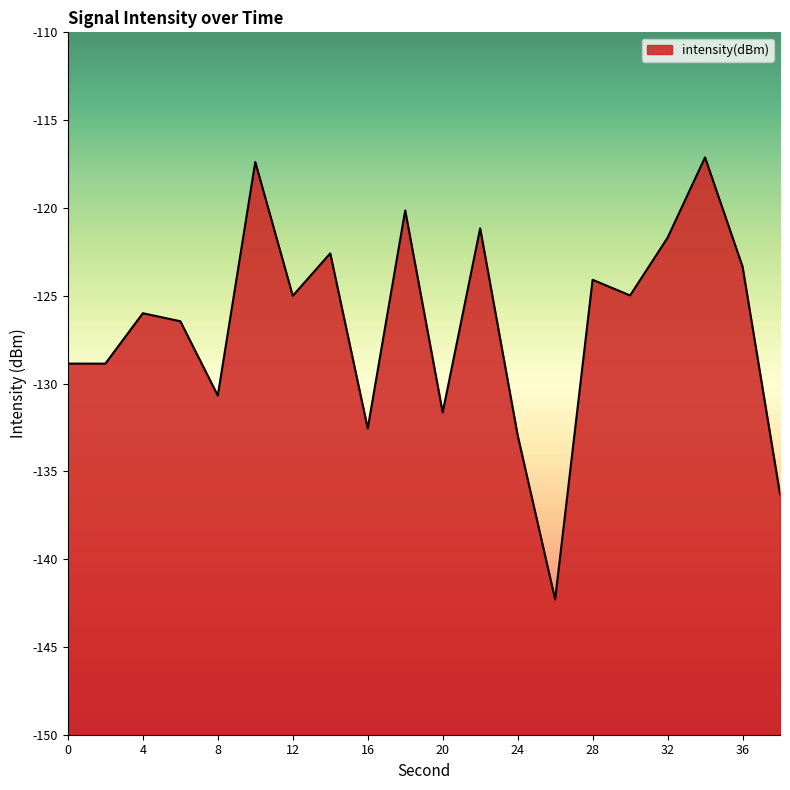

Reading left to right, extract all data points from this chart.

-128.9	-128.9	-126.0	-126.5	-130.7	-117.4	-125.0	-122.6	-132.6	-120.1	-131.6	-121.2	-132.9	-142.3	-124.1	-125.0	-121.7	-117.1	-123.3	-136.3